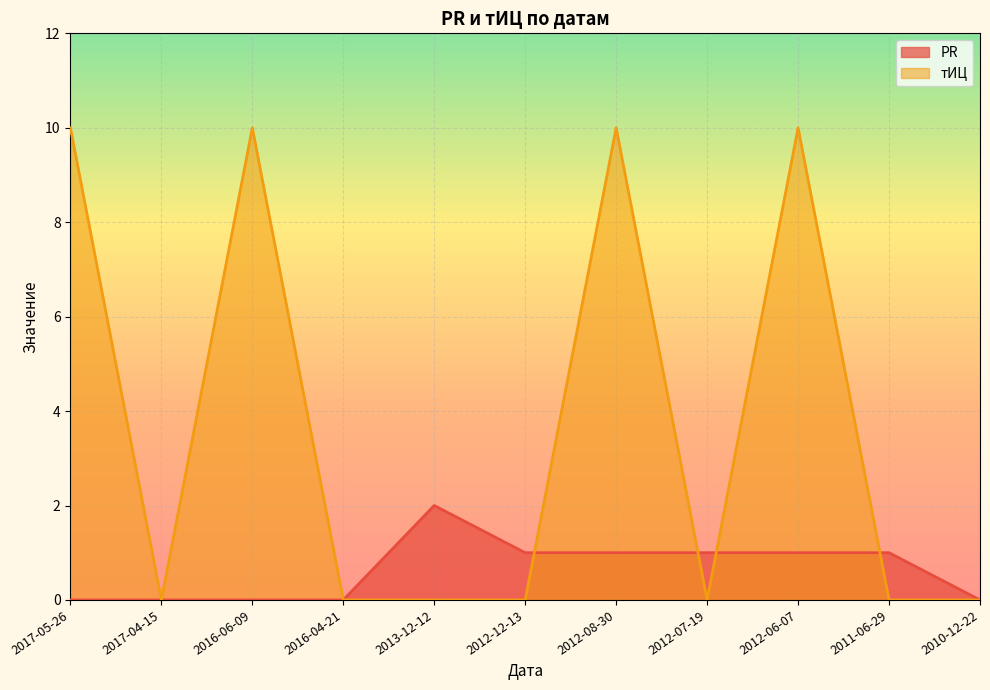

After their last crossing, which series has the higher values: тИЦ or PR?

PR